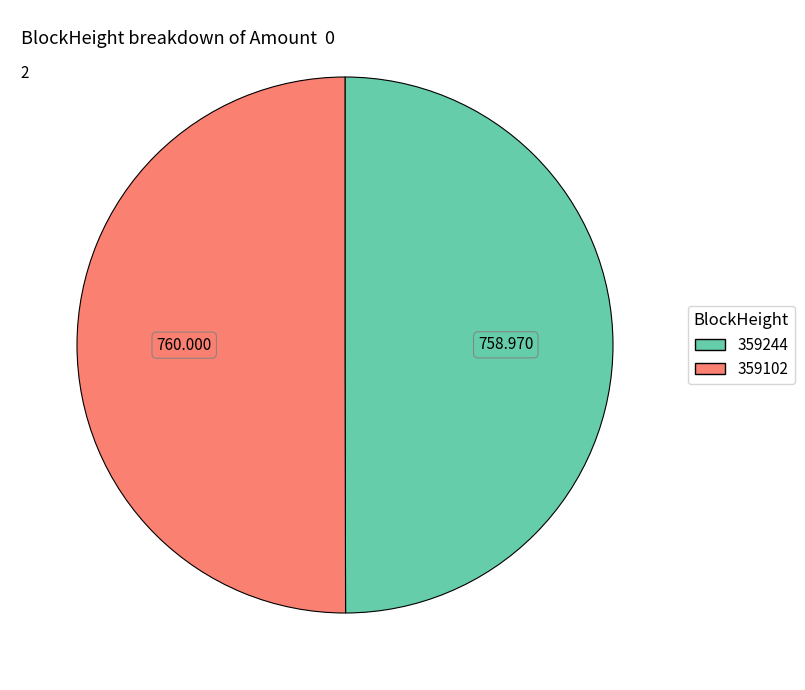

Combined, do 359244 and 359102 account for over 50%?

Yes